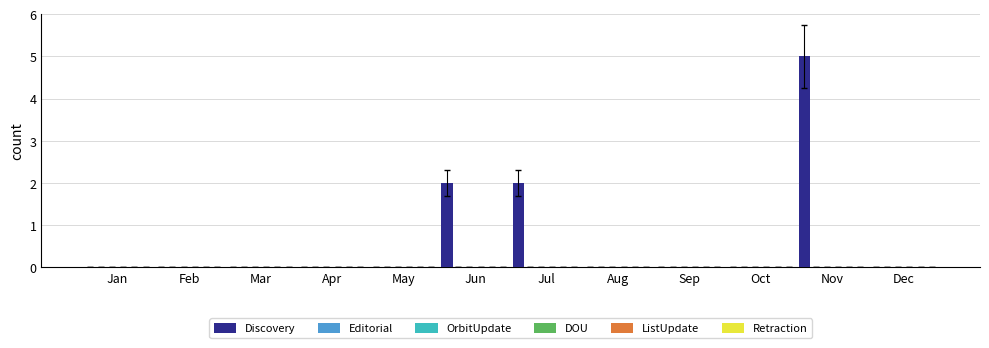

What is the sum of all values?

9